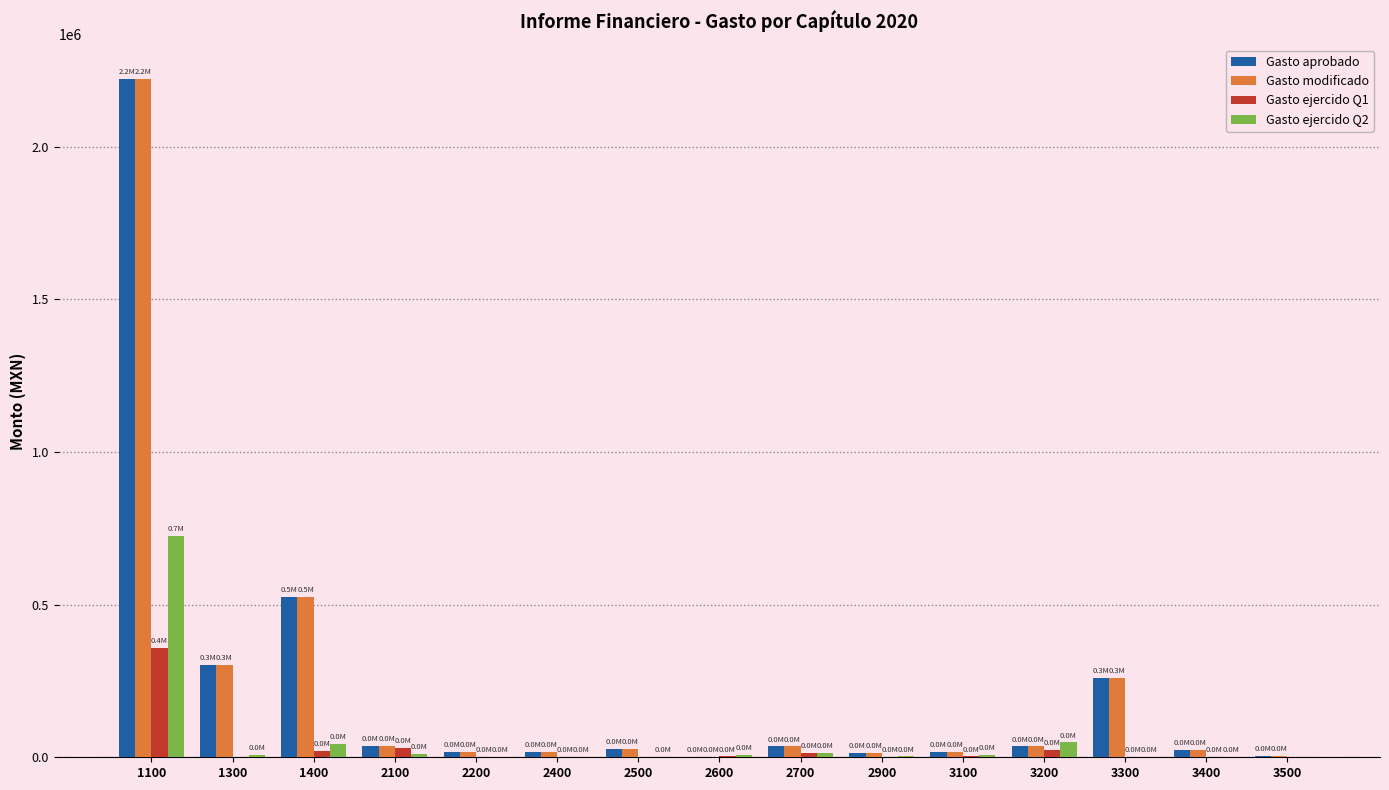

At which category is the sum across all series the highest?

1100